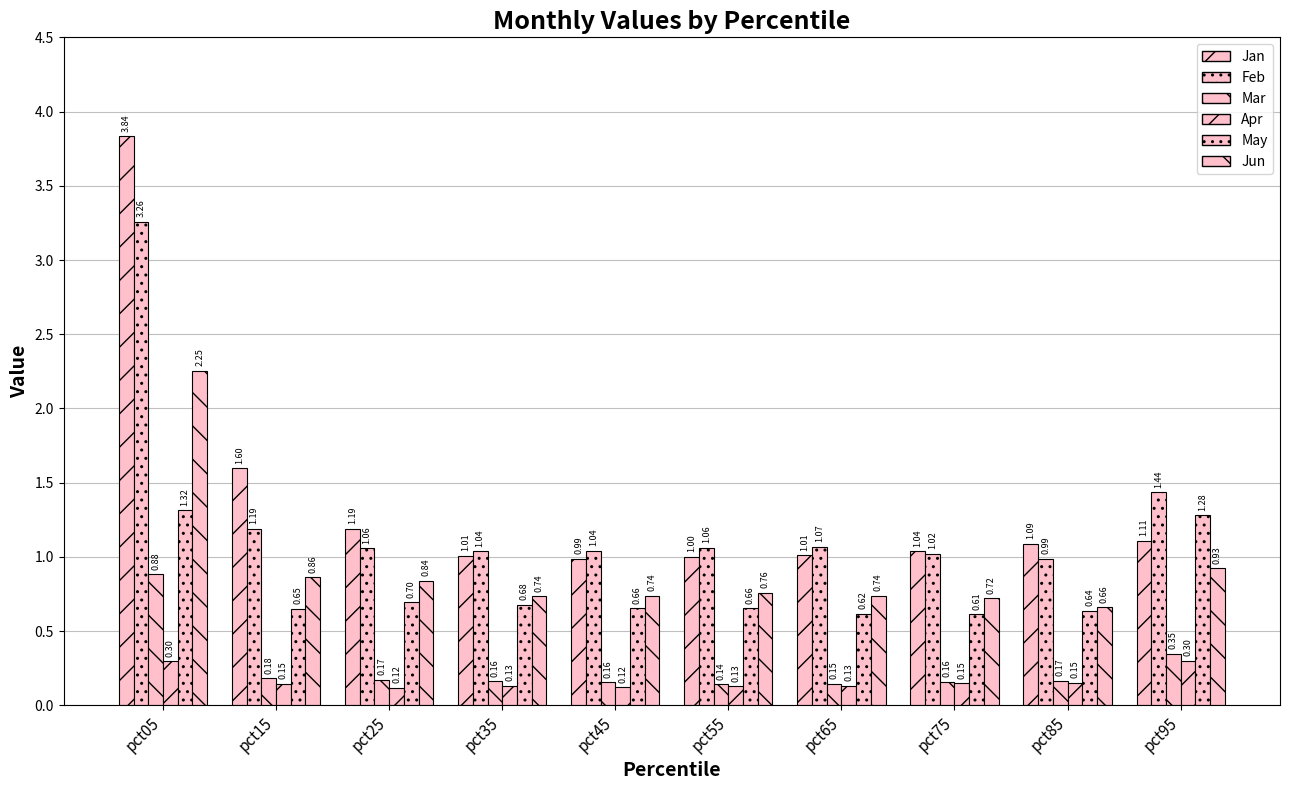

Which has a higher value, pct95 or pct05?

pct05